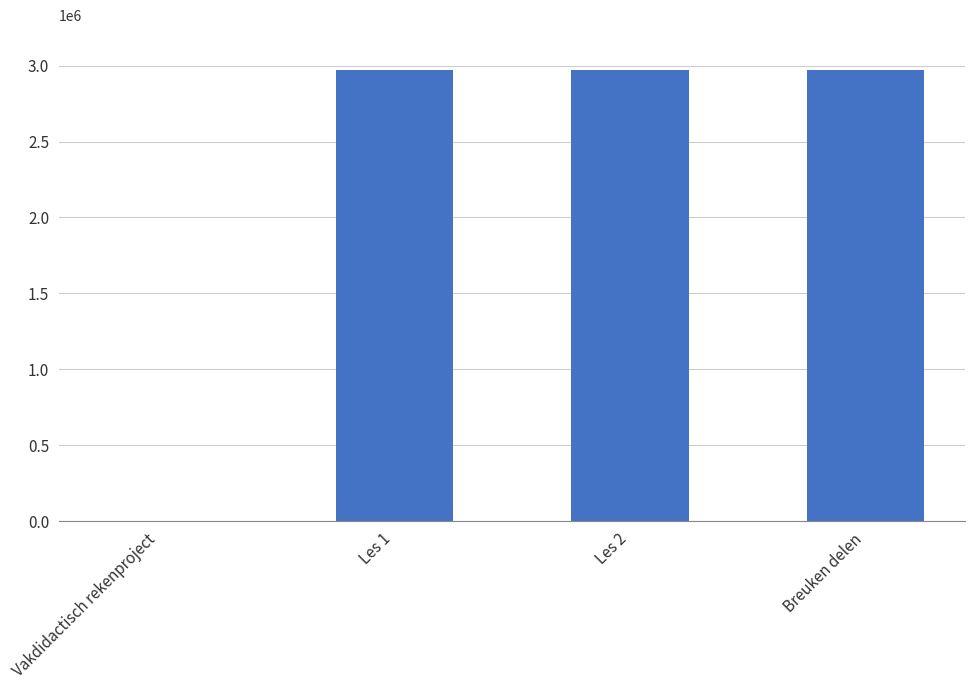

Which has a higher value, Breuken delen or Vakdidactisch rekenproject?

Breuken delen